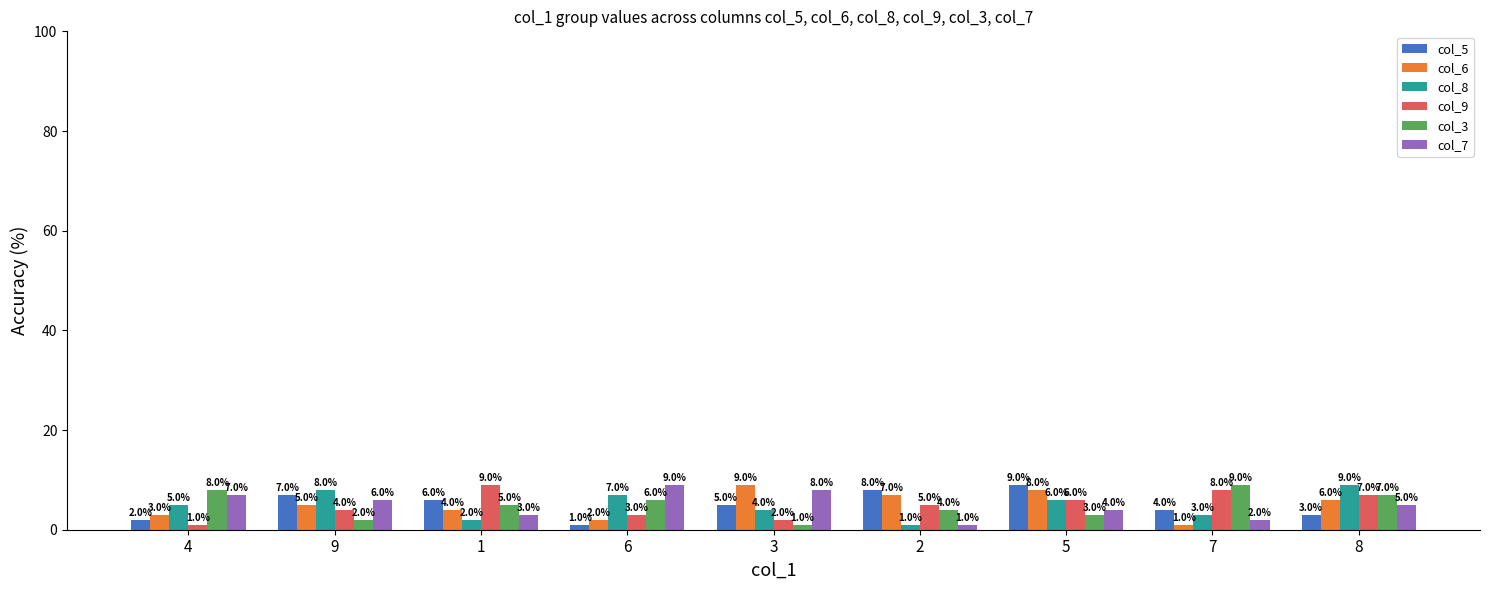

How many bars are there in each group?

6